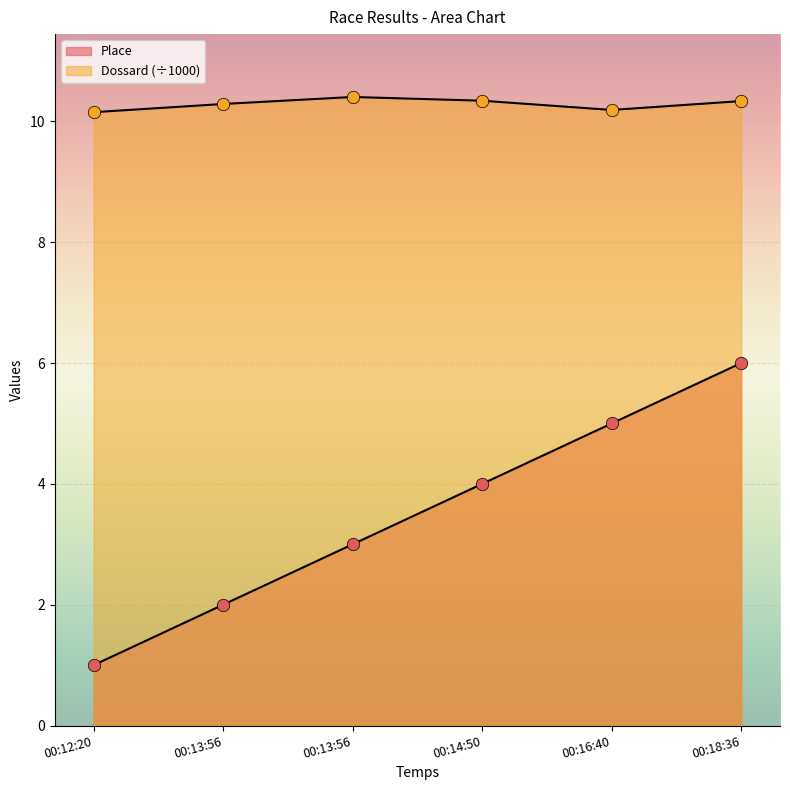

What are all the series names shown in the legend?

Place, Dossard